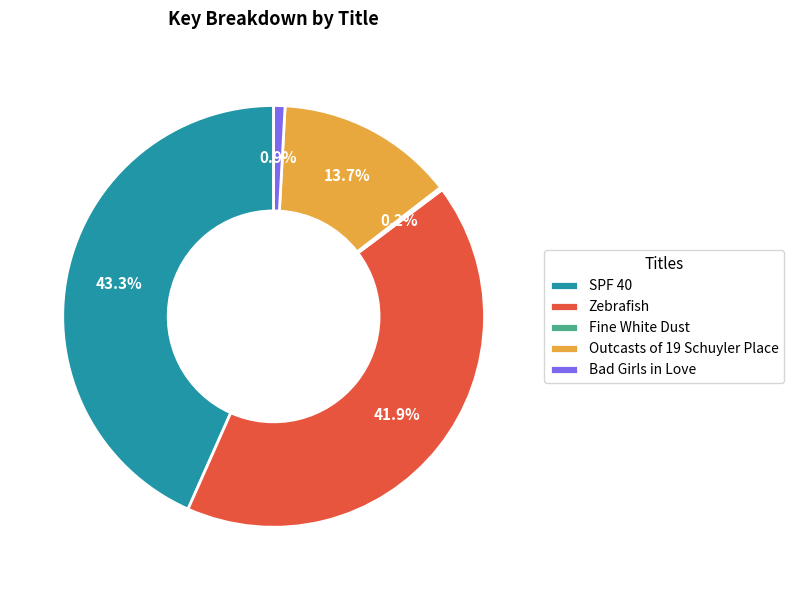

What is the total percentage of Bad Girls in Love and Zebrafish?

42.8%